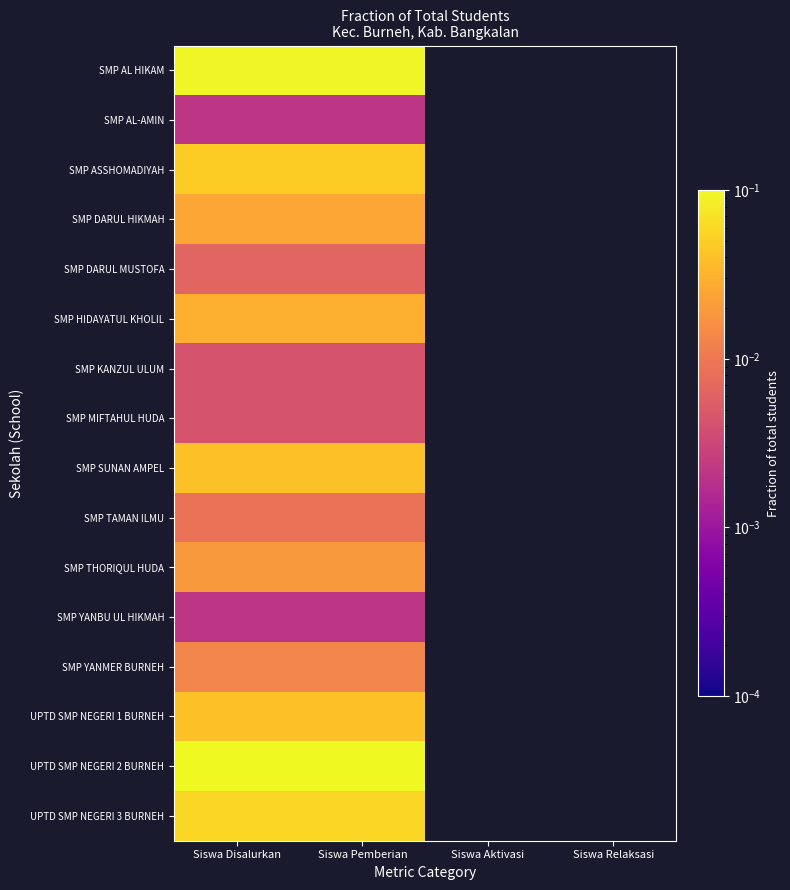

What is the greatest value displayed?

0.1